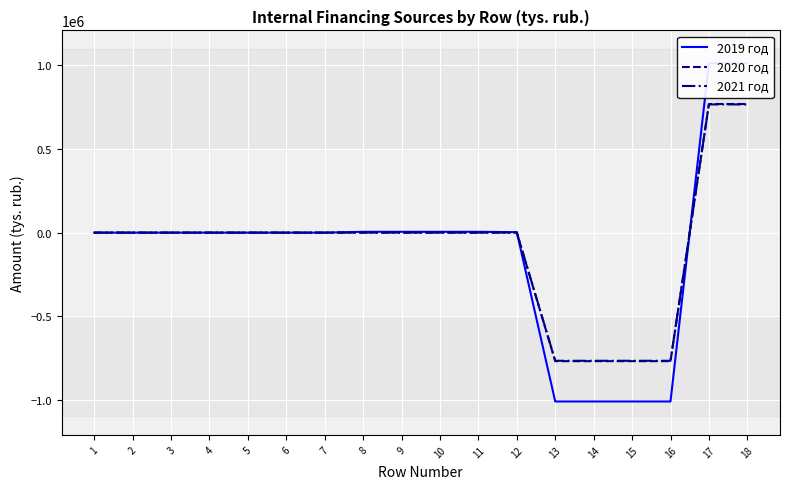

The 2020 год series shows -799568.8 at 8. True or false?

False